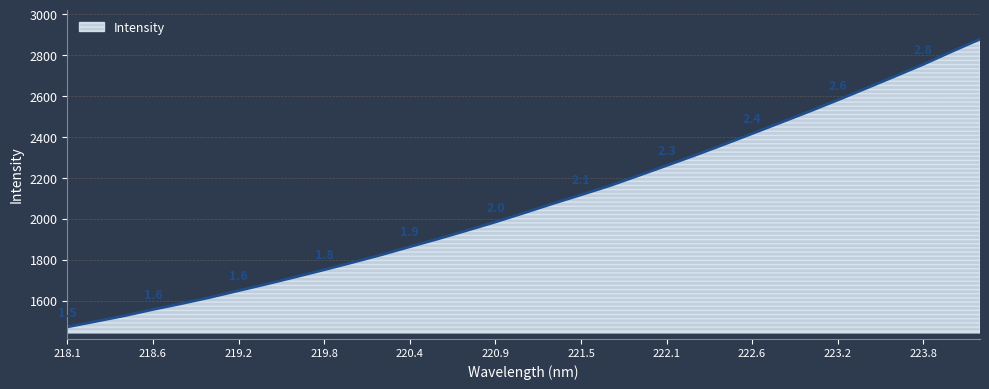

What is the difference between the maximum and minimum values?

1407.9